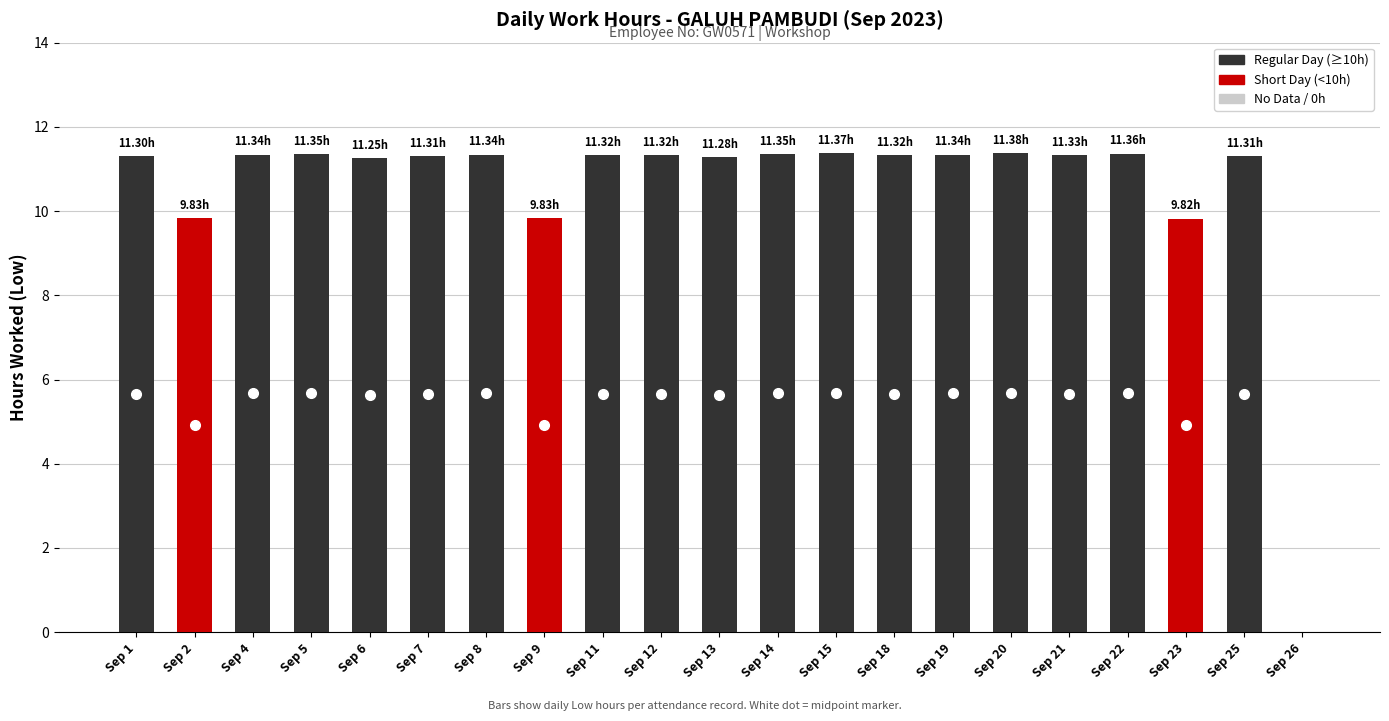

What is the ratio of the value at Sep 23 to the value at Sep 21?

0.9